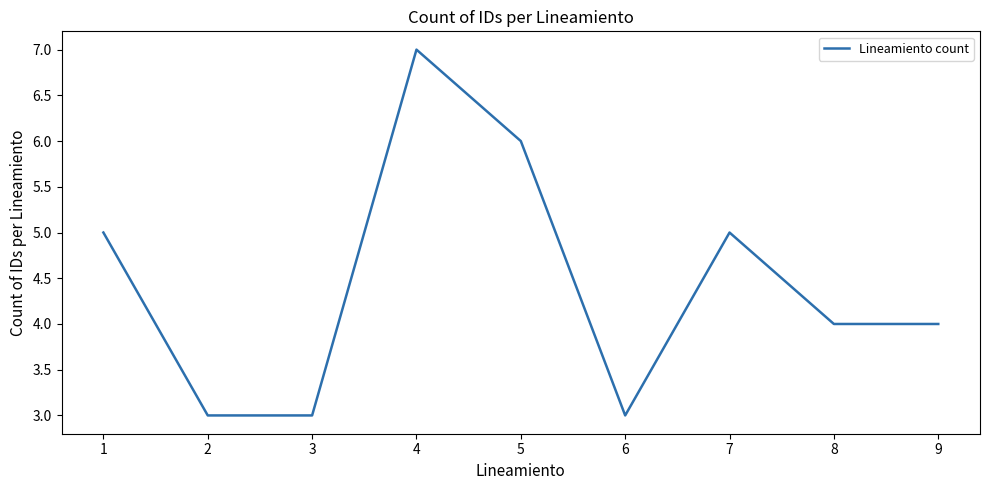

What is the smallest value displayed?

3